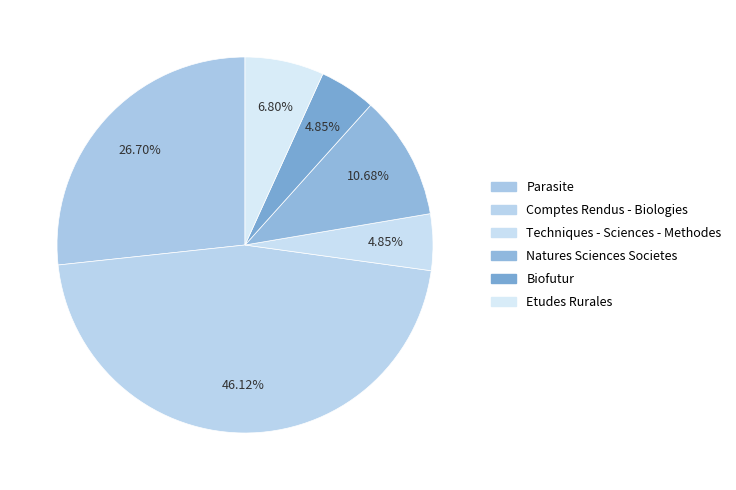

Count the number of slices in the pie.

6